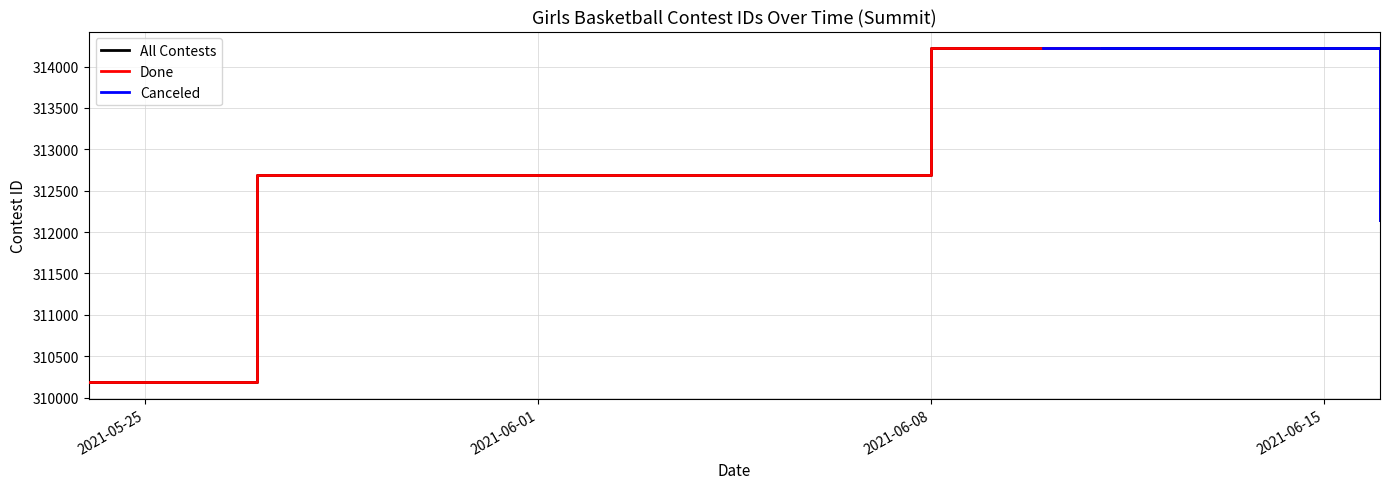

Which label corresponds to the smallest value in the chart?

5/24/21